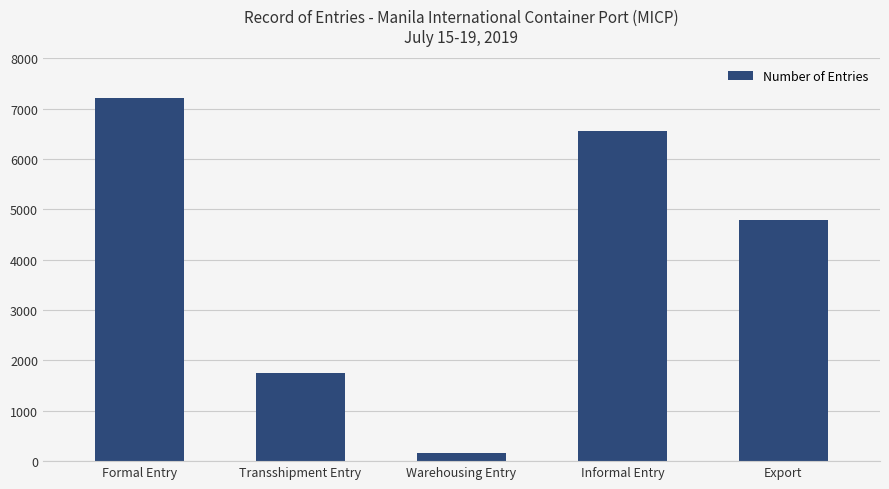

What value does the data have at Formal Entry?

7220